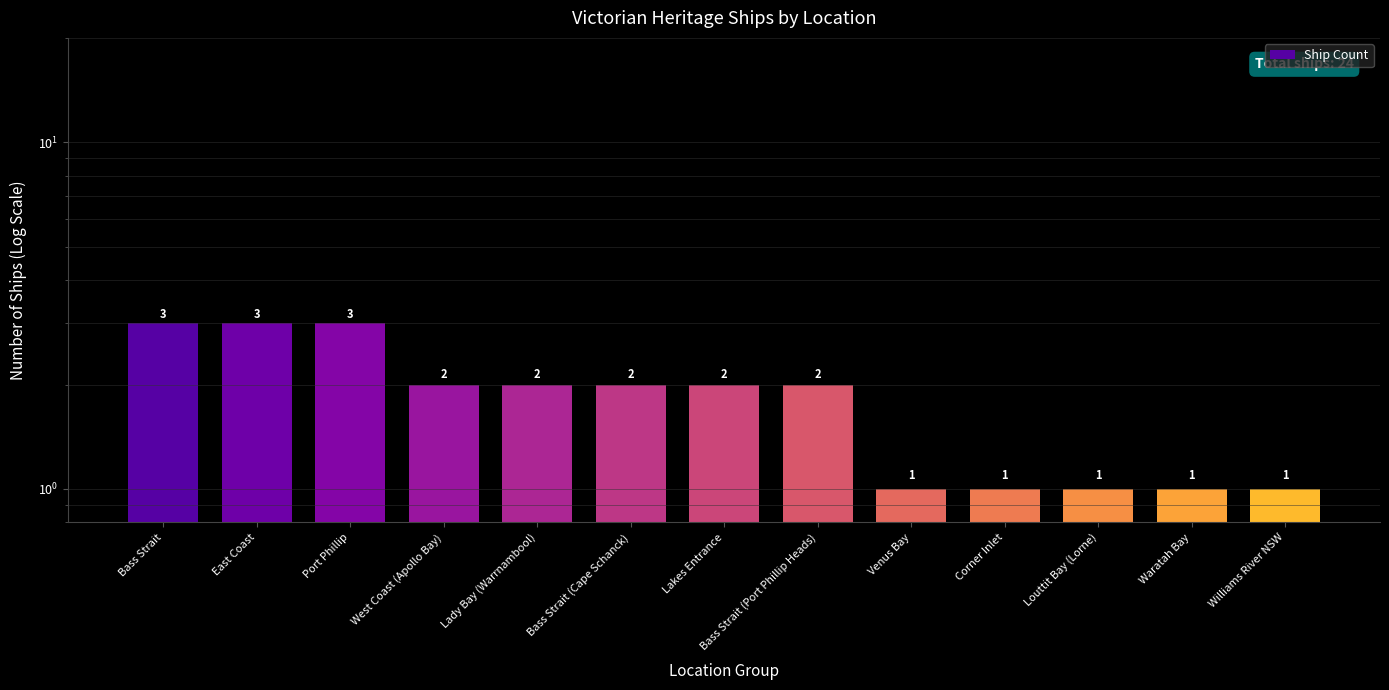

How many values are below 2?

5